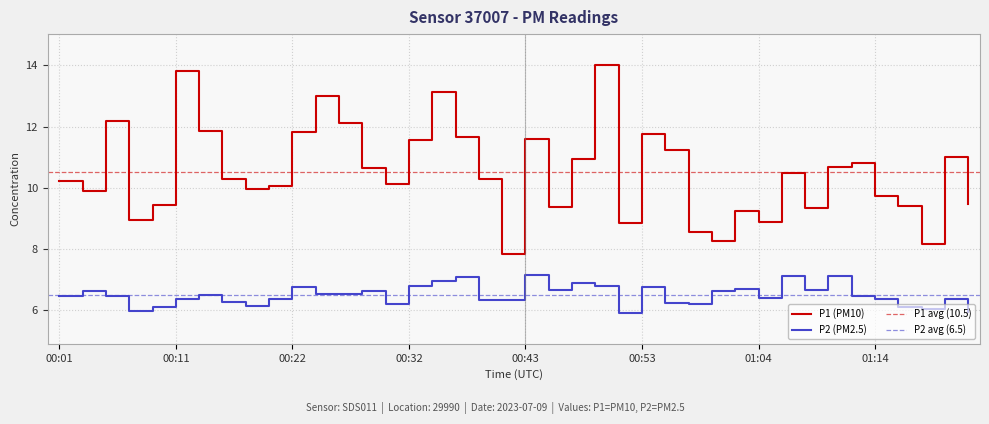

How many data points in P1 are less than 10?

16